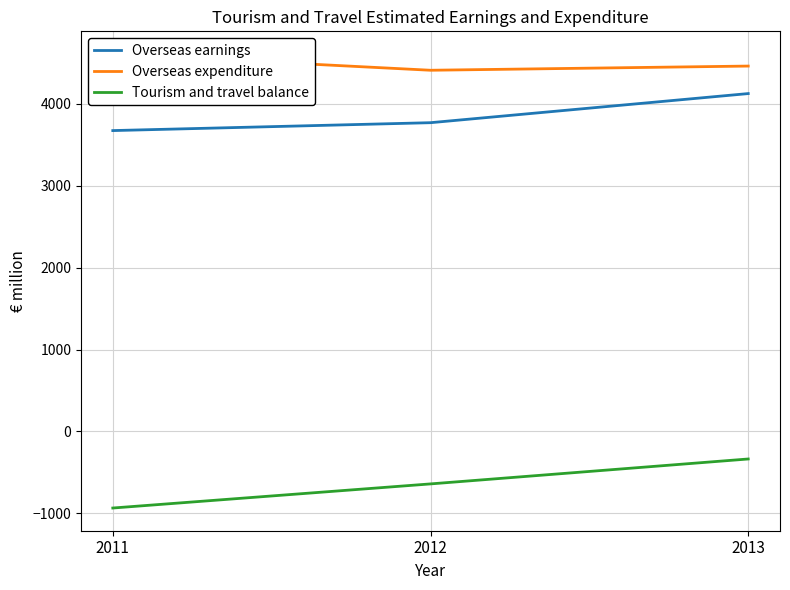

Is the value of Tourism and travel balance at 2012 greater than the value of Overseas expenditure at 2011?

No